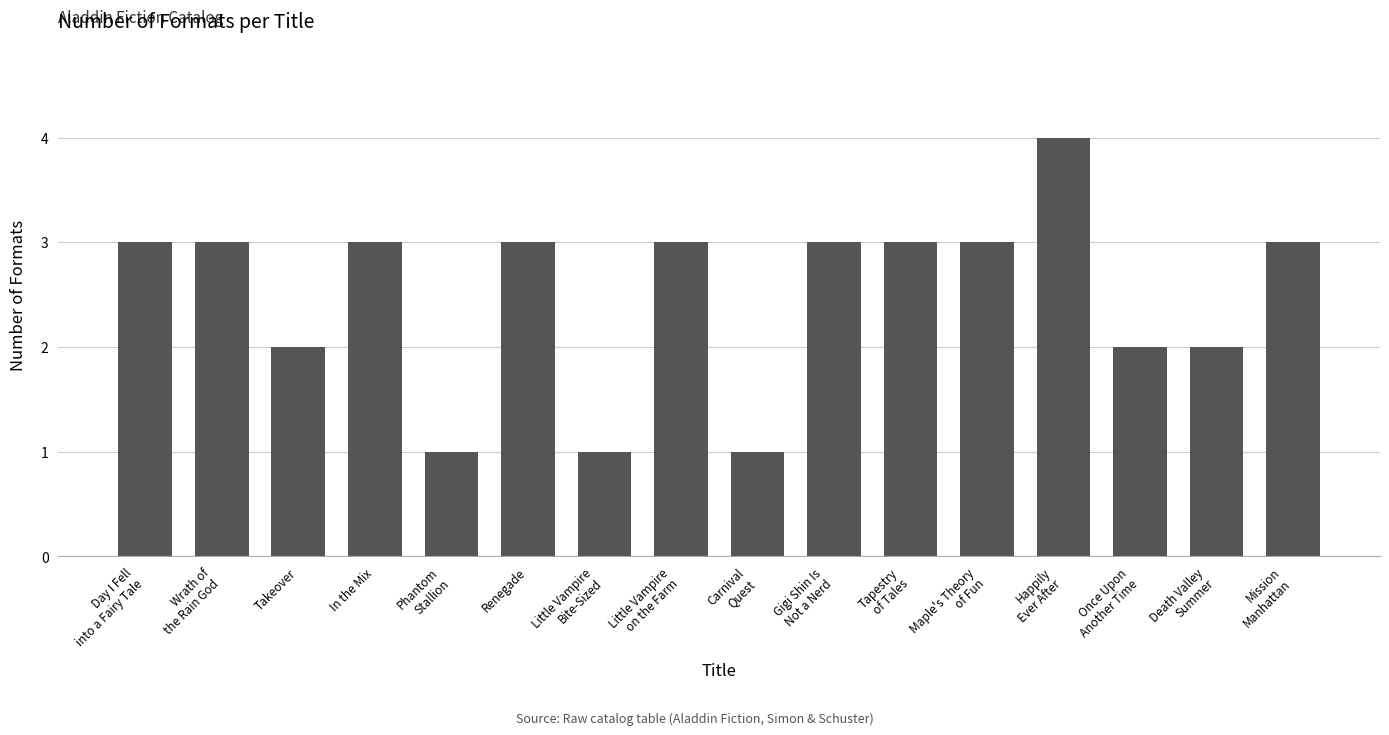

What is the difference between the maximum and minimum values?

3